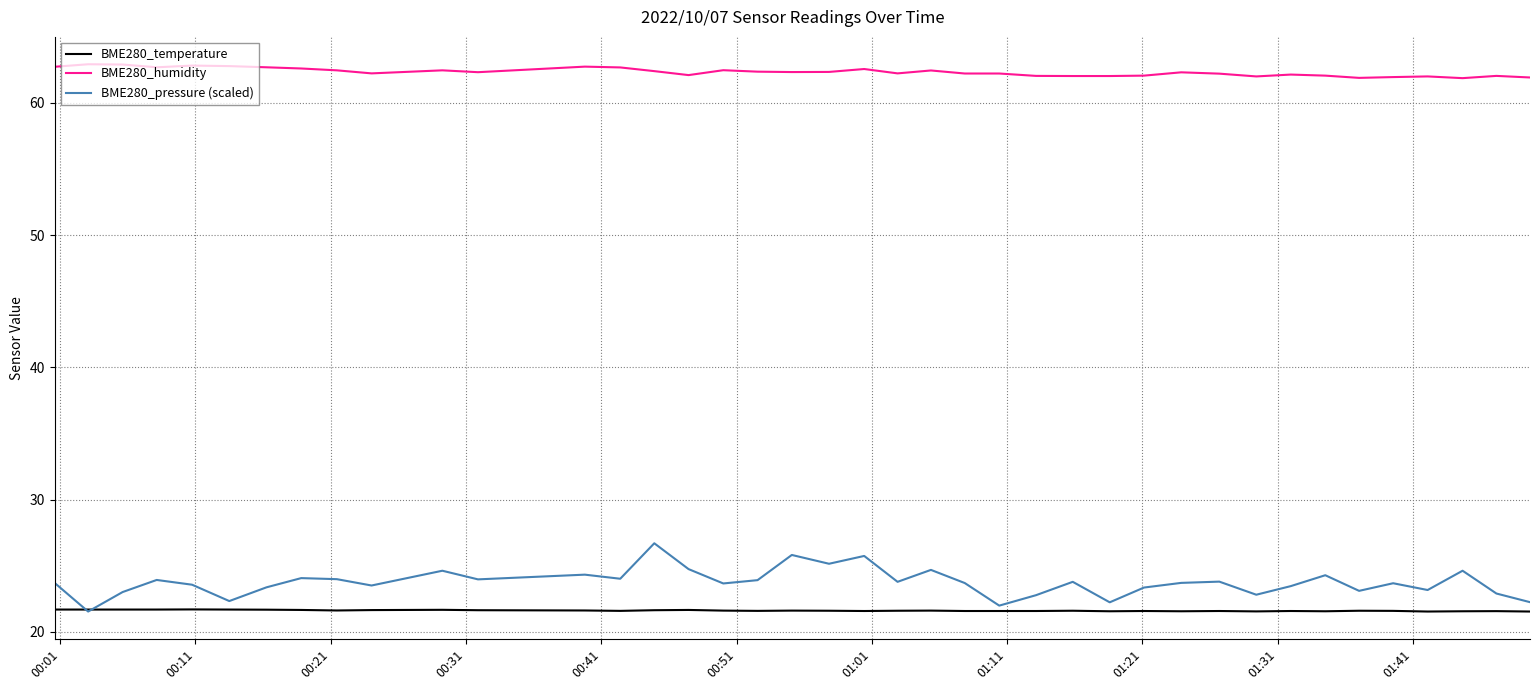

True or false: BME280_pressure (scaled) and BME280_humidity intersect in this chart.

False